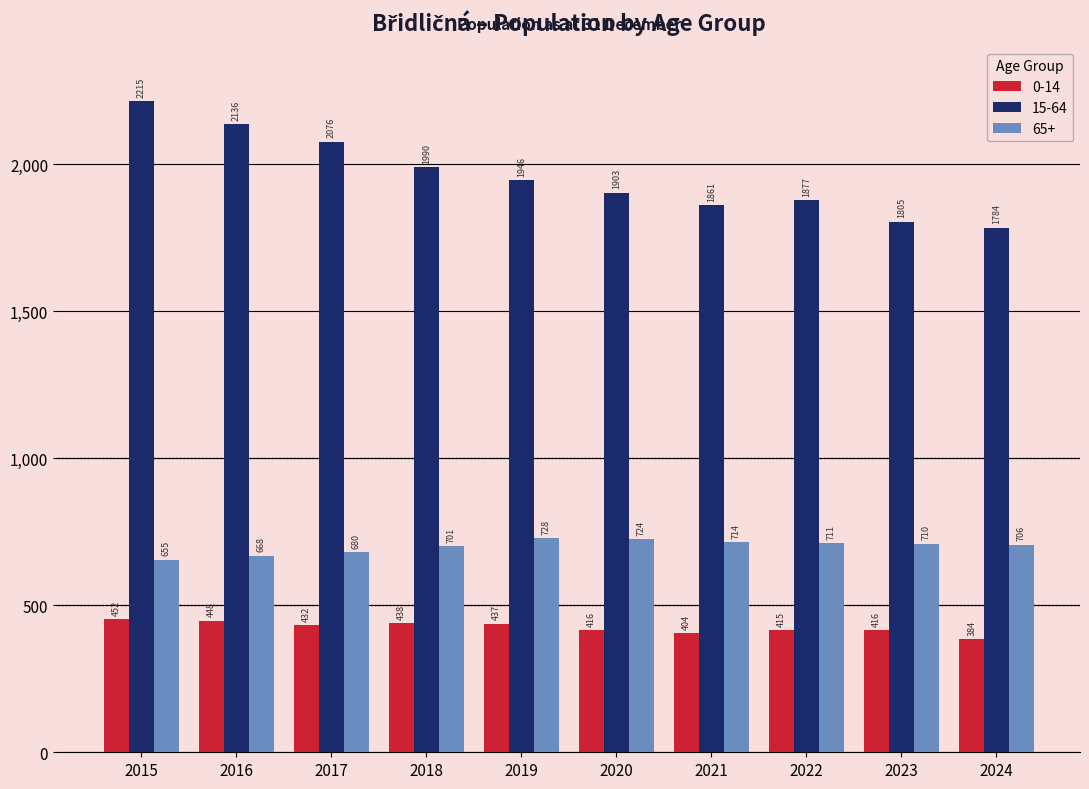

Which series has the largest range (max minus min)?

15-64